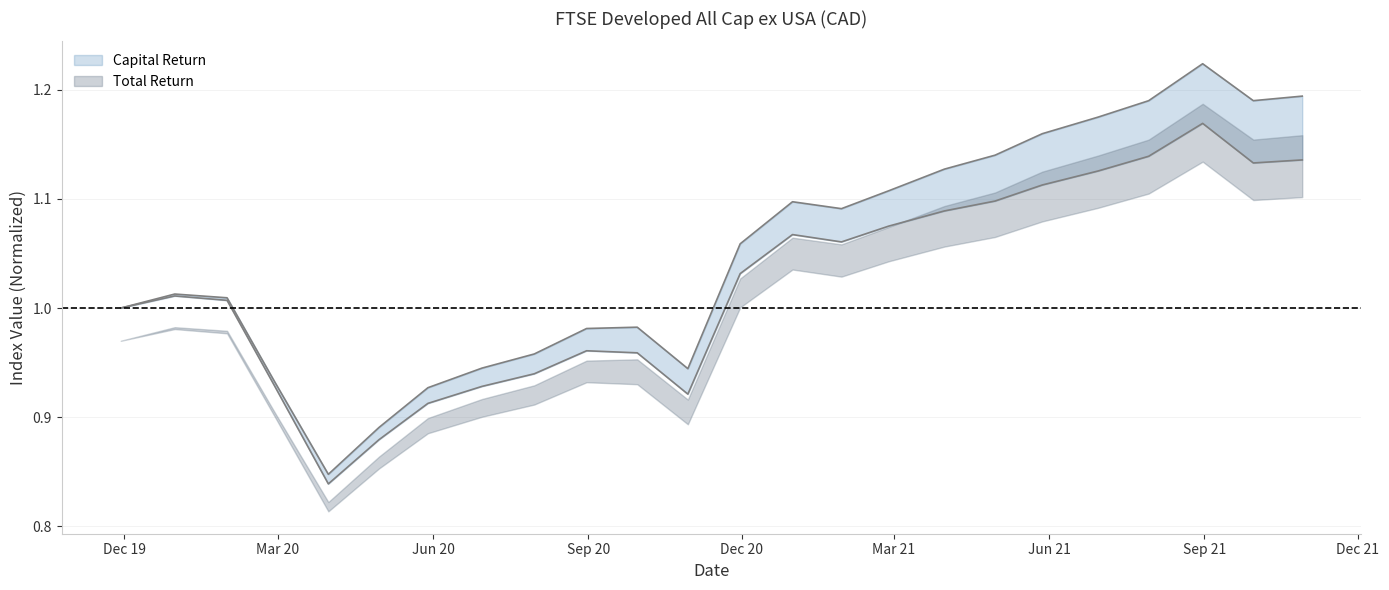

At which label does Total Return first exceed 1?

2019-12-31